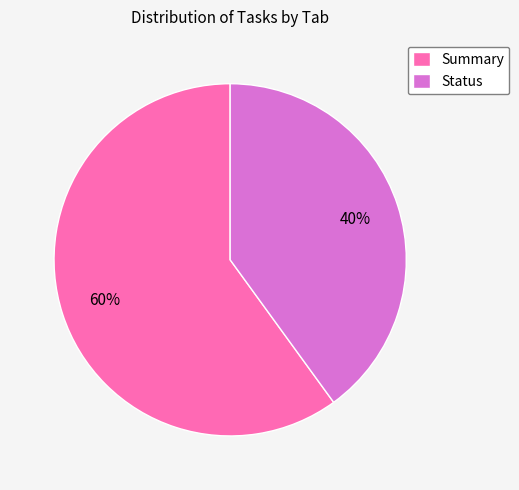

Is the sum of Summary and Status greater than half?

Yes